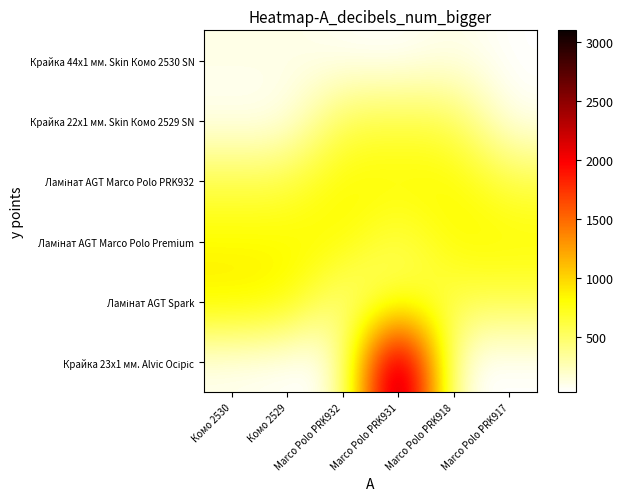

What is the smallest value displayed?

27.0